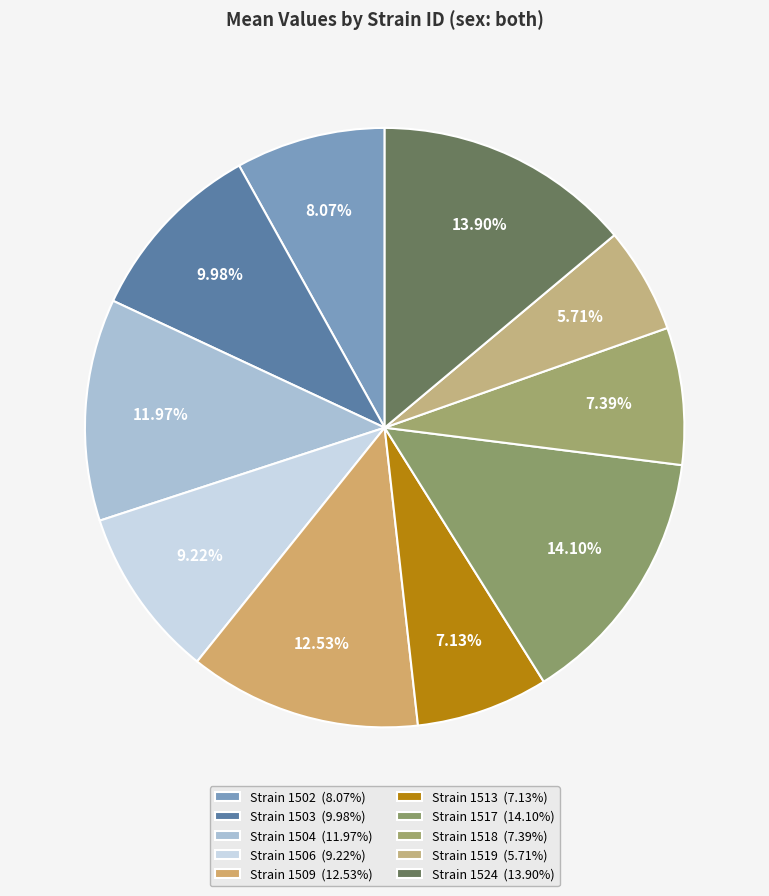

How many slices are in this pie chart?

10